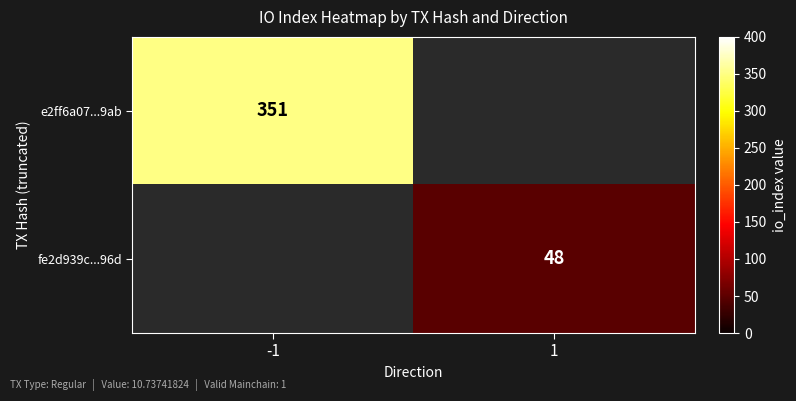

What is the smallest value displayed?

48.0